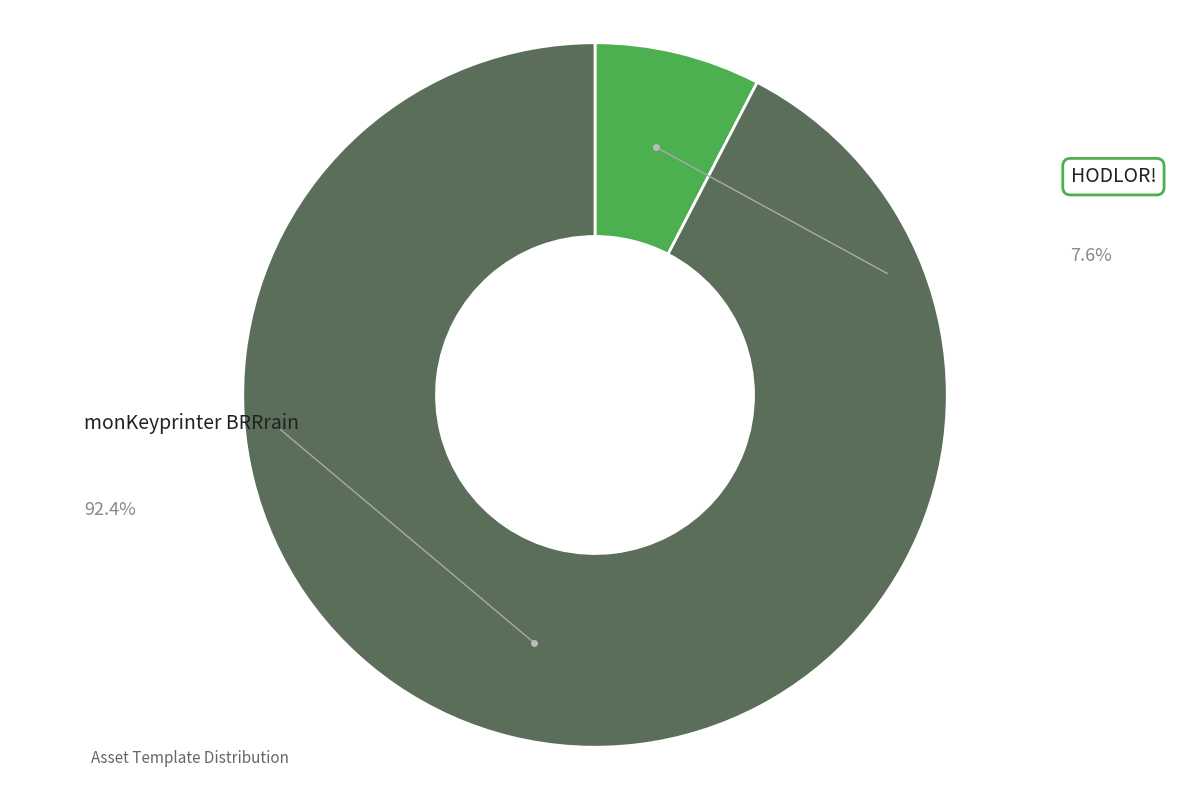

Is there a majority slice in this chart?

Yes